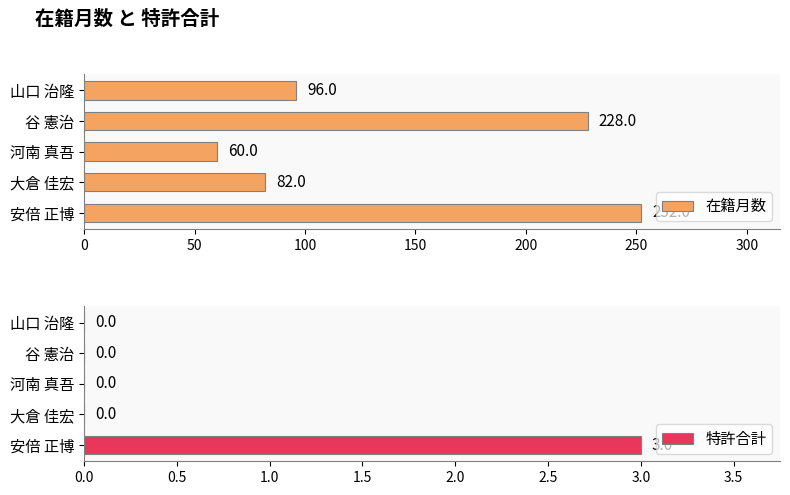

How many values in the 在籍月数 series are below 96?

2